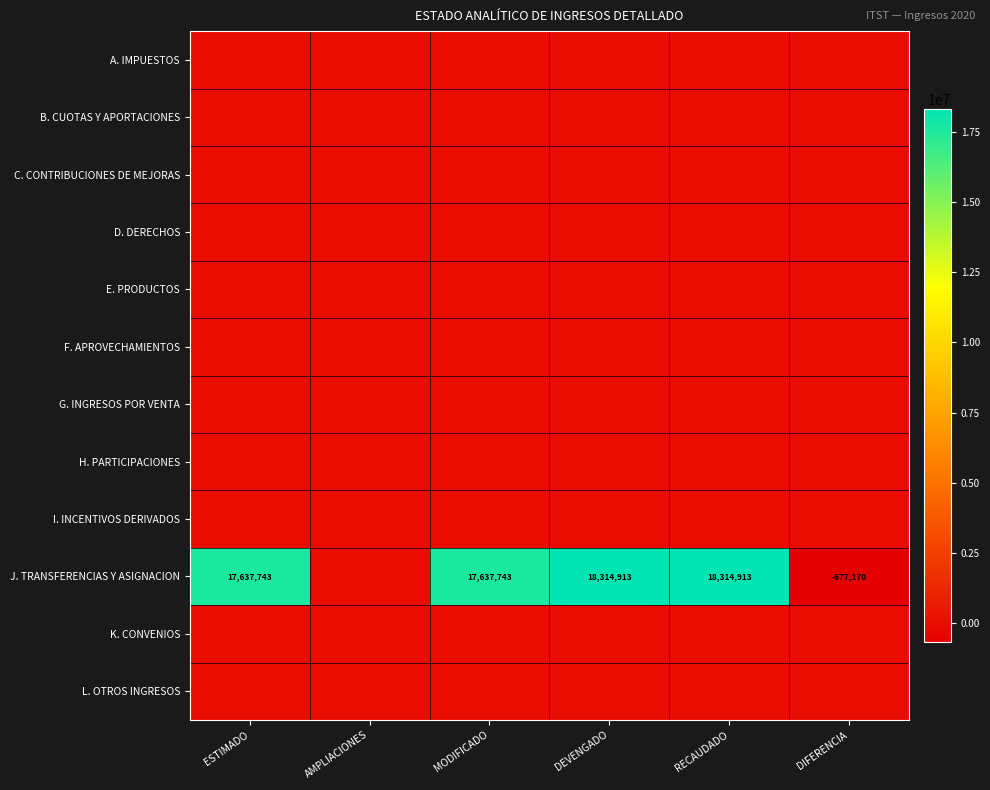

Is it true that J. TRANSFERENCIAS Y ASIGNACION equals -169582 at DIFERENCIA?

False